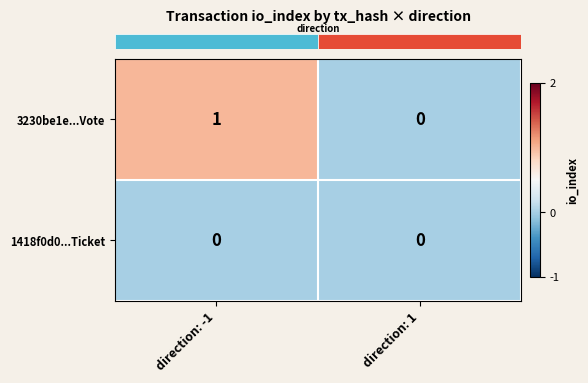

Which series has the widest spread of values?

3230be1e...Vote